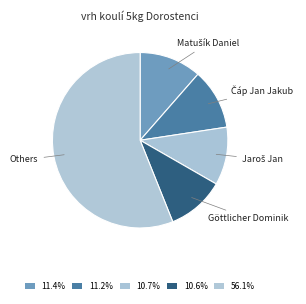

Which category has the biggest portion of the pie?

Others